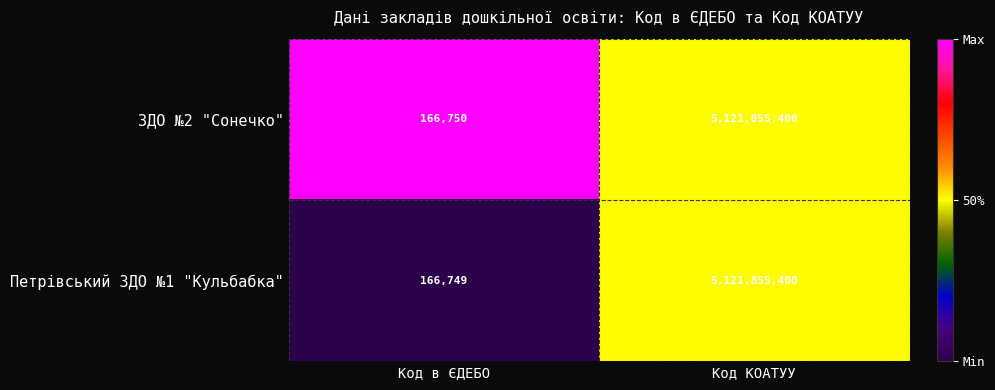

List the labels in order of ЗДО №2 "Сонечко" value, largest first.

Код КОАТУУ, Код в ЄДЕБО